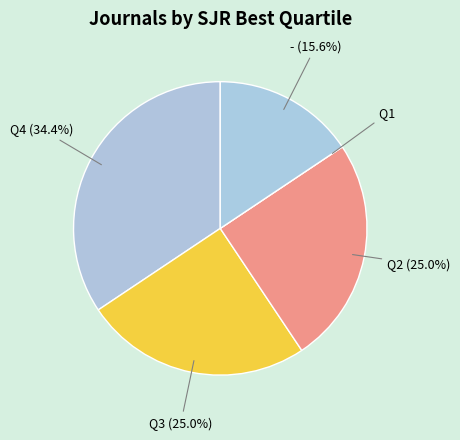

Which category has the smallest portion of the pie?

Q1